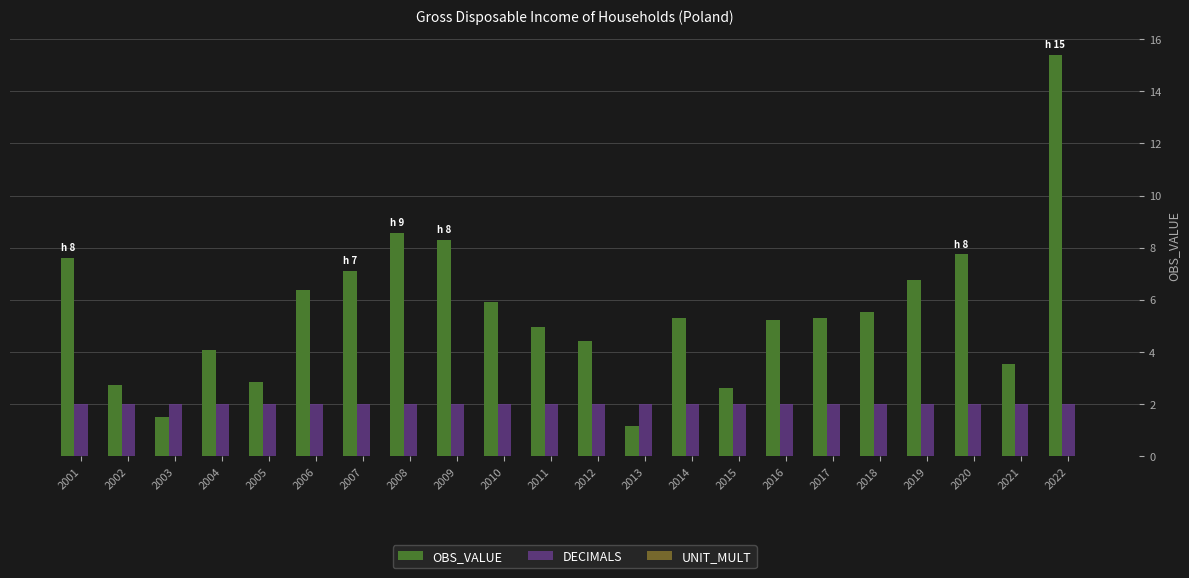

Is the value of OBS_VALUE at 2009 greater than the value of DECIMALS at 2020?

Yes